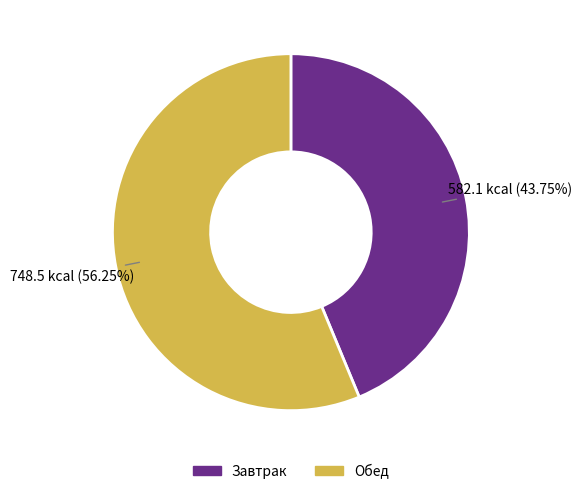

Is the sum of Завтрак and Обед greater than half?

Yes